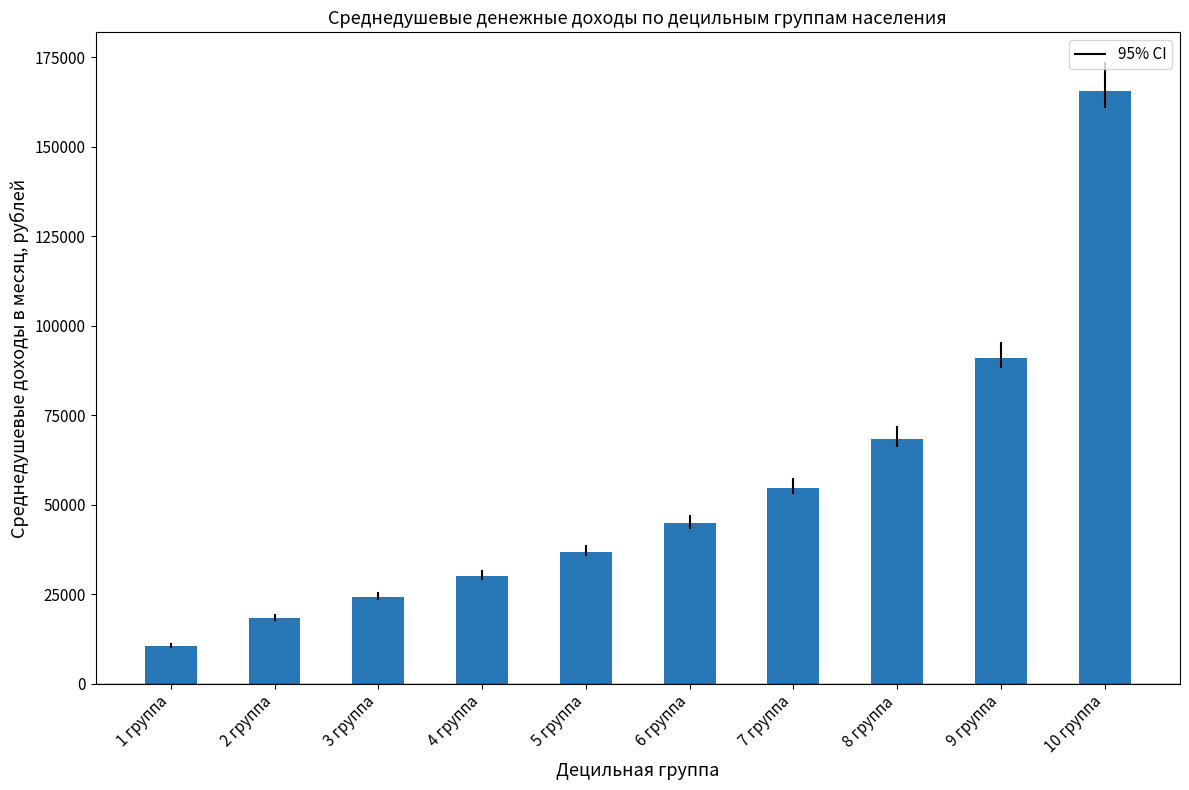

What is the difference between the values at 3 группа and 8 группа?

44237